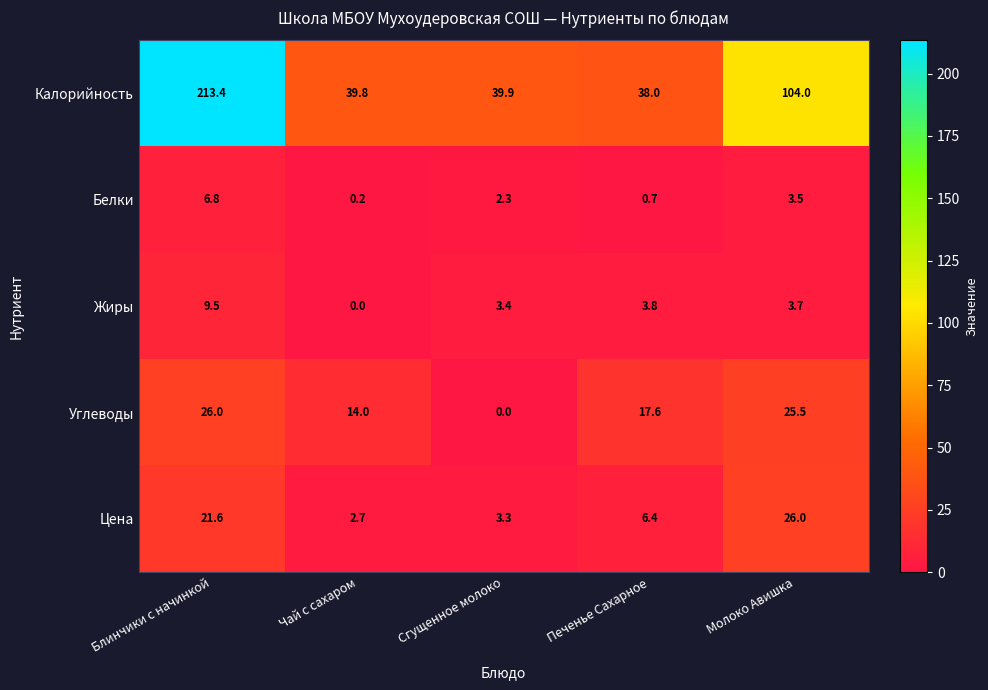

Reading right to left, extract all data points from this chart.

Калорийность: 104.0	38.0	39.9	39.8	213.4
Белки: 3.5	0.7	2.3	0.2	6.8
Жиры: 3.7	3.8	3.4	0.0	9.5
Углеводы: 25.5	17.6	0.0	14.0	26.0
Цена: 26.0	6.4	3.3	2.7	21.6